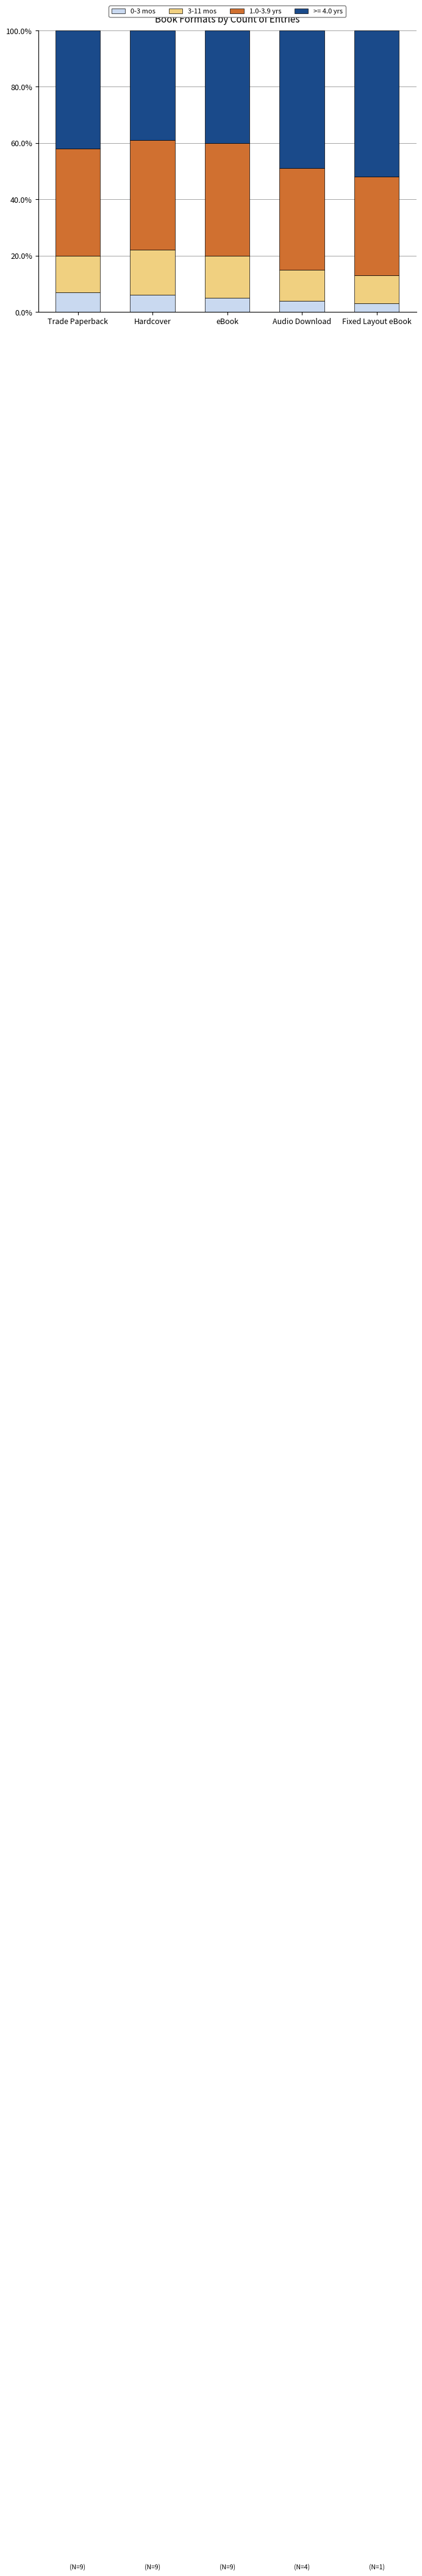

What is the total value across all series at Audio Download?

100.0